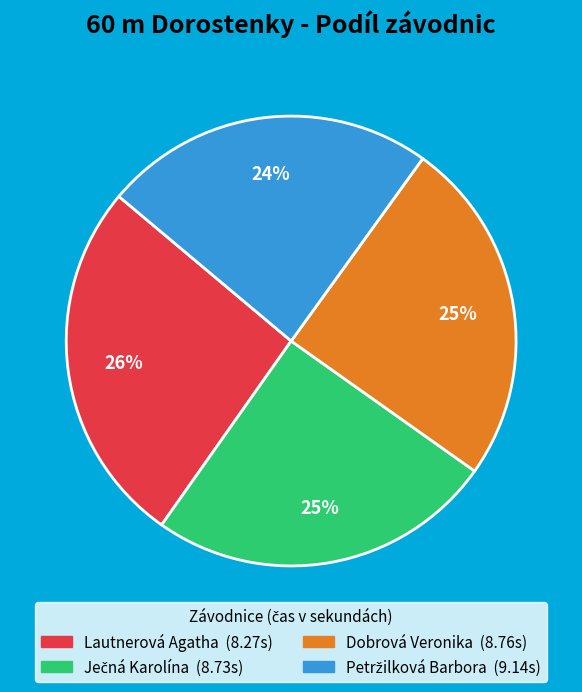

What is the largest slice in the pie chart?

Lautnerová Agatha